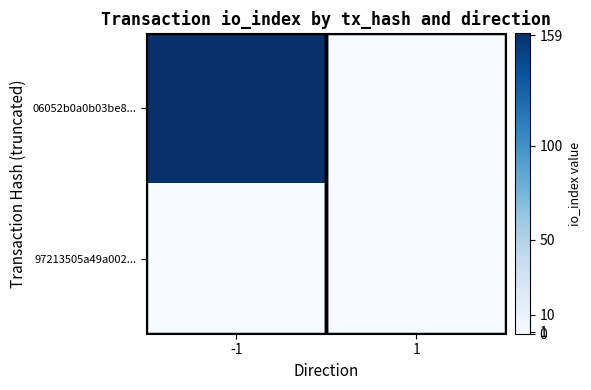

At how many categories does at least one series exceed 5?

1